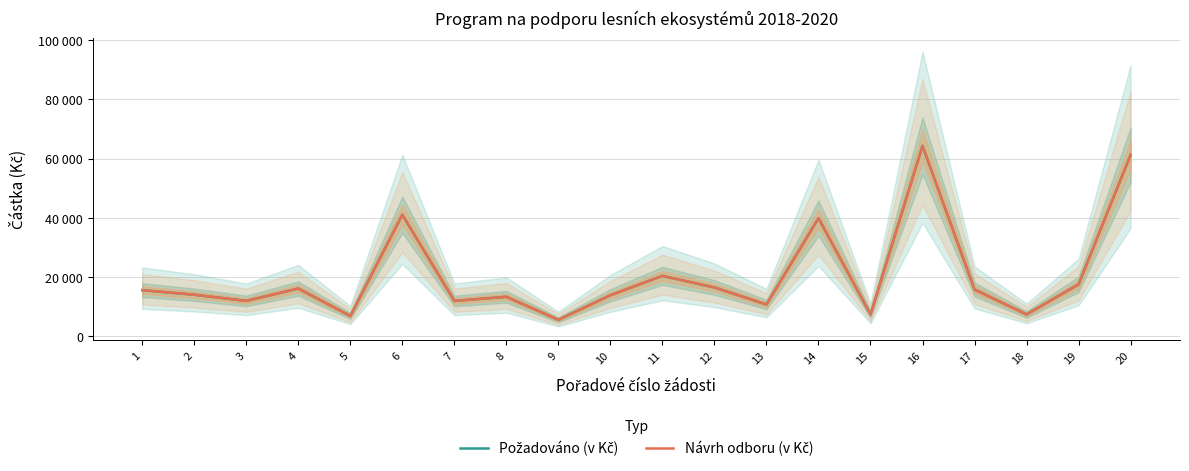

How many lines are shown in the chart?

2